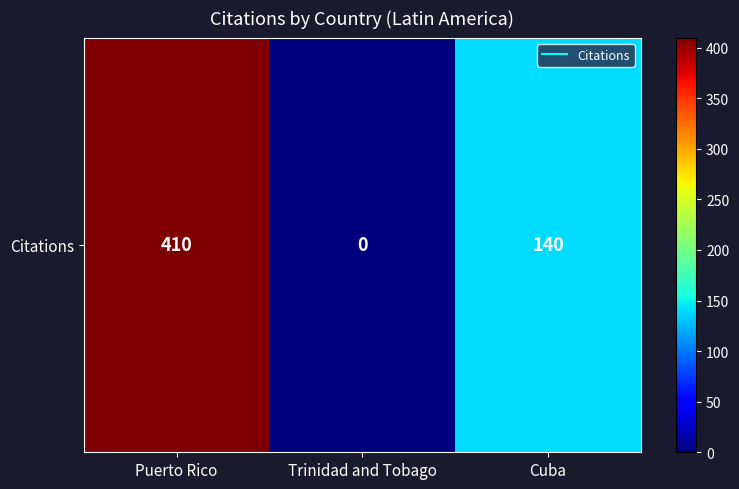

True or false: the data shows 0 at Trinidad and Tobago.

True